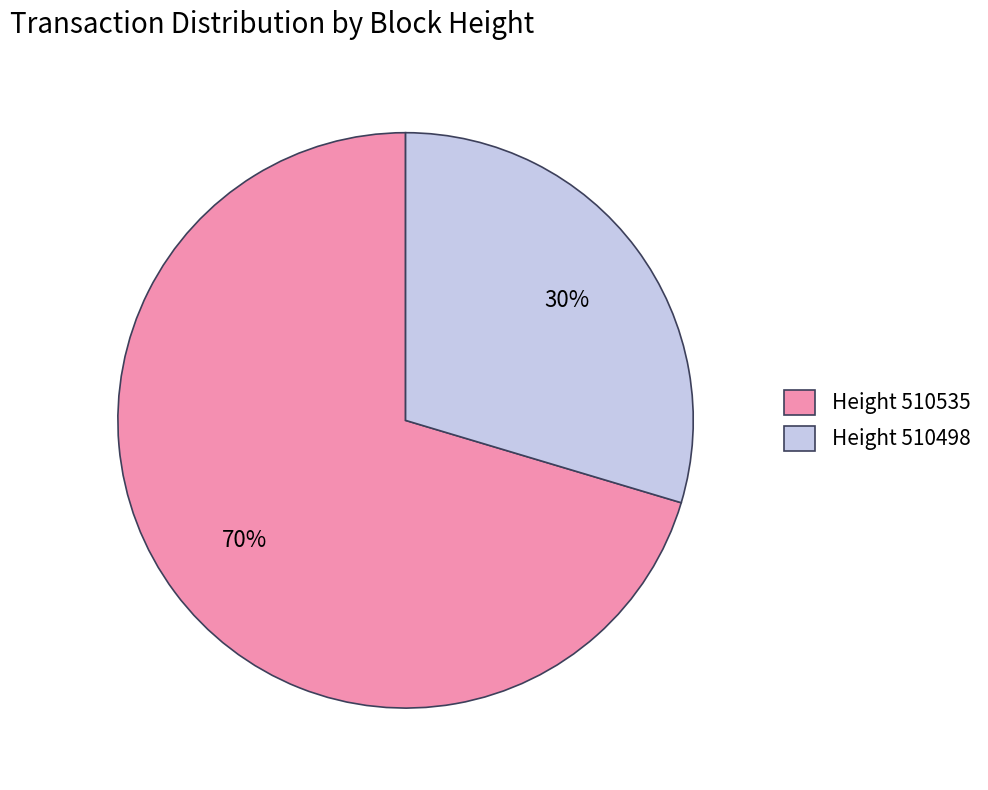

To the nearest percent, what is the combined percentage of Height 510498 and Height 510535?

100%